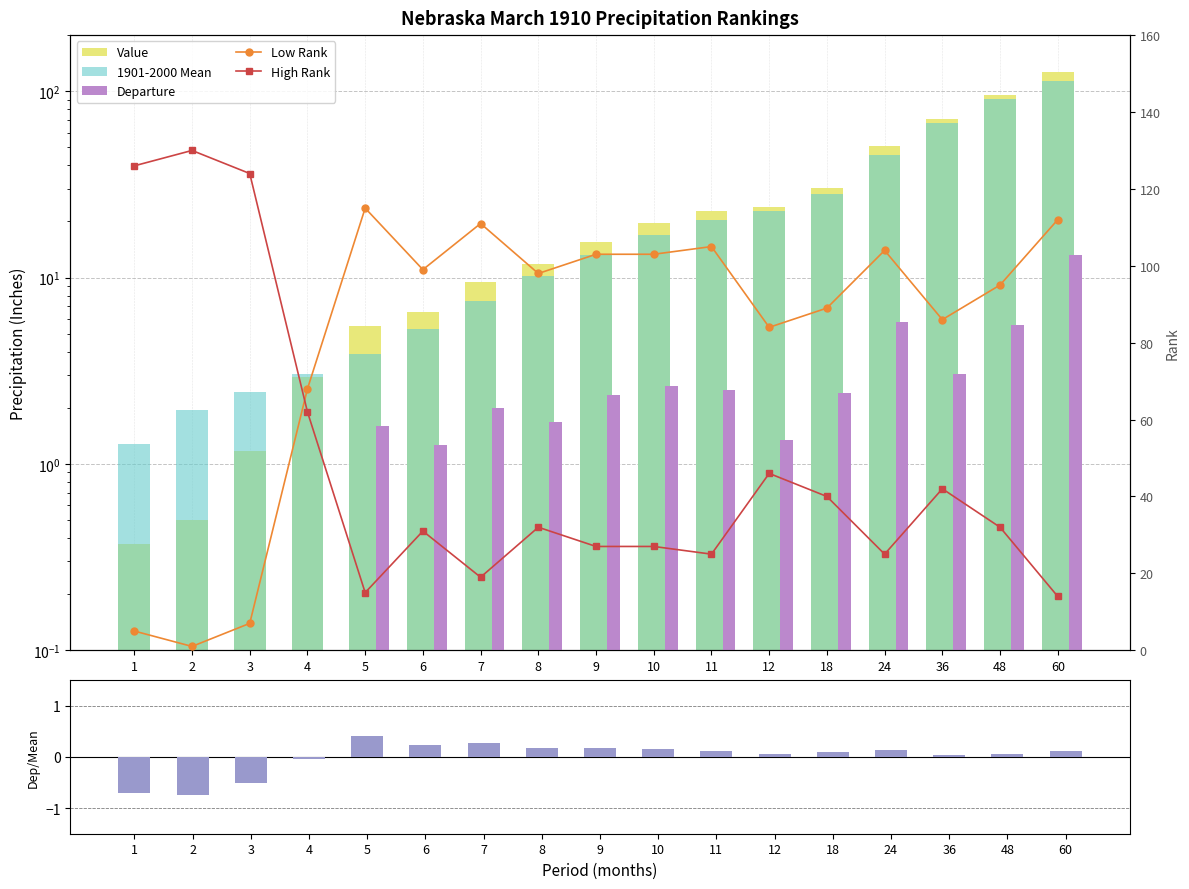

Reading right to left, list all the values displayed in this chart.

Value: 60=126.2	48=96.0	36=70.9	24=51.0	18=30.4	12=24.0	11=22.9	10=19.5	9=15.6	8=11.8	7=9.4	6=6.6	5=5.5	4=2.9	3=1.2	2=0.5	1=0.4
1901-2000 Mean: 60=113.0	48=90.4	36=67.9	24=45.3	18=28.0	12=22.7	11=20.4	10=16.9	9=13.2	8=10.2	7=7.5	6=5.3	5=3.9	4=3.0	3=2.4	2=1.9	1=1.3
Departure: 60=13.3	48=5.6	36=3.0	24=5.8	18=2.4	12=1.3	11=2.5	10=2.6	9=2.4	8=1.7	7=2.0	6=1.3	5=1.6	4=-0.1	3=-1.3	2=-1.4	1=-0.9
Dep/Mean: 60=0.1	48=0.1	36=0.0	24=0.1	18=0.1	12=0.1	11=0.1	10=0.2	9=0.2	8=0.2	7=0.3	6=0.2	5=0.4	4=-0.0	3=-0.5	2=-0.7	1=-0.7
Low Rank: 60=112.0	48=95.0	36=86.0	24=104.0	18=89.0	12=84.0	11=105.0	10=103.0	9=103.0	8=98.0	7=111.0	6=99.0	5=115.0	4=68.0	3=7.0	2=1.0	1=5.0
High Rank: 60=14.0	48=32.0	36=42.0	24=25.0	18=40.0	12=46.0	11=25.0	10=27.0	9=27.0	8=32.0	7=19.0	6=31.0	5=15.0	4=62.0	3=124.0	2=130.0	1=126.0